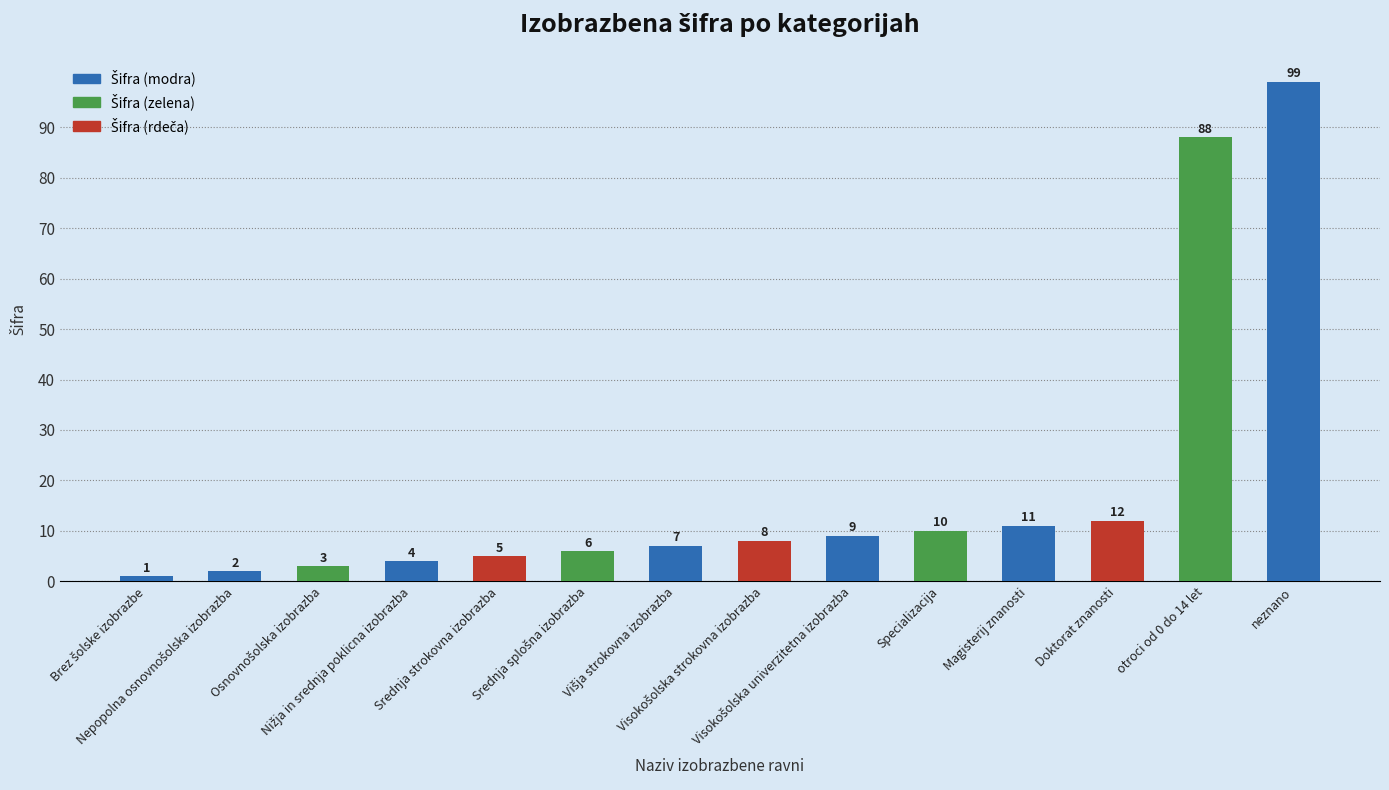

What is the difference between the maximum and minimum values?

98